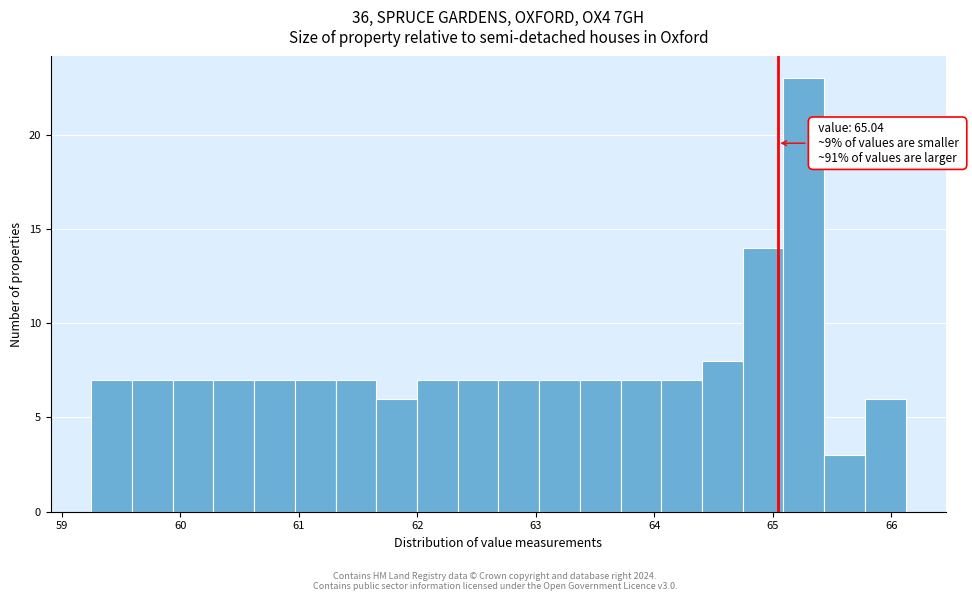

Around what value on the x-axis is the tallest bar? Give the approximate position of its centre, as read against the axis.

65.3